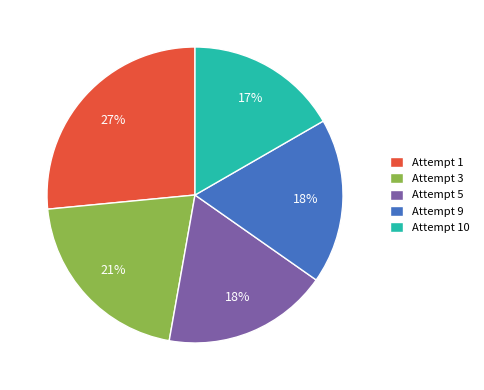

To the nearest percent, what percentage of the pie is Attempt 9?

18%